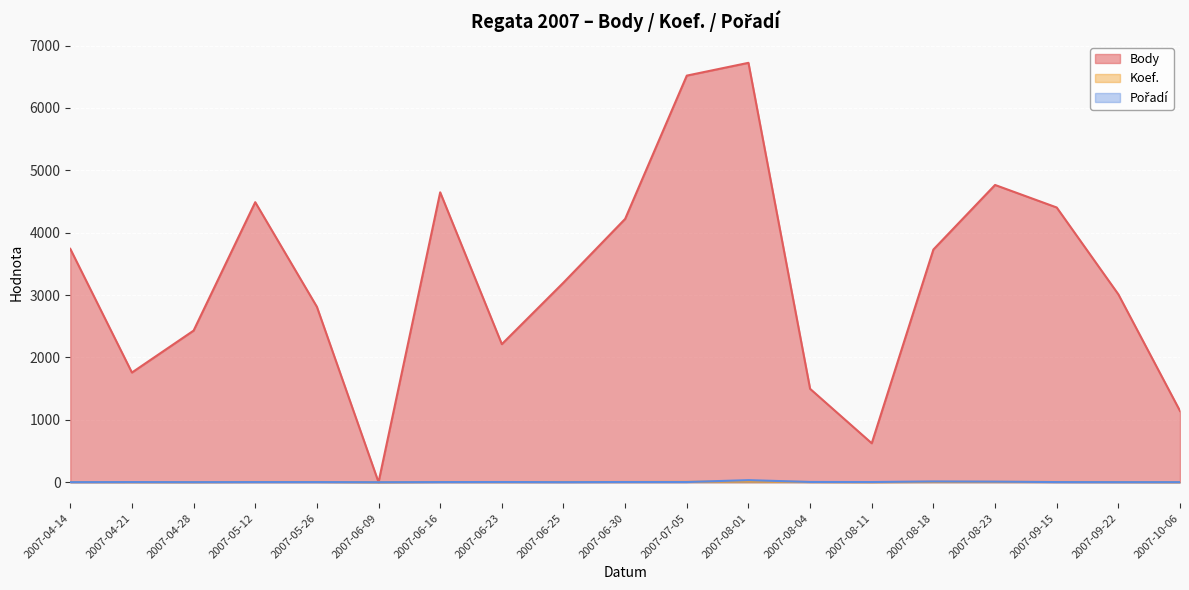

The Koef. series shows 1 at 2007-04-14. True or false?

False